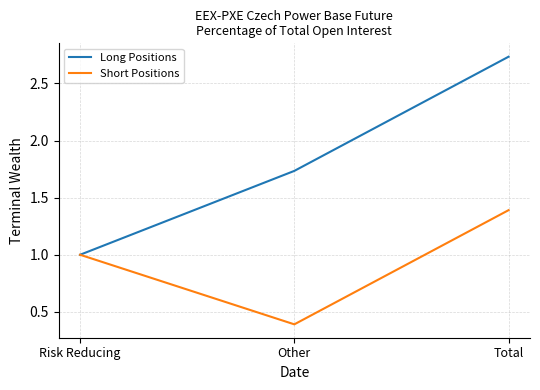

Between Risk Reducing and Total, which series saw the biggest shift?

Long Positions